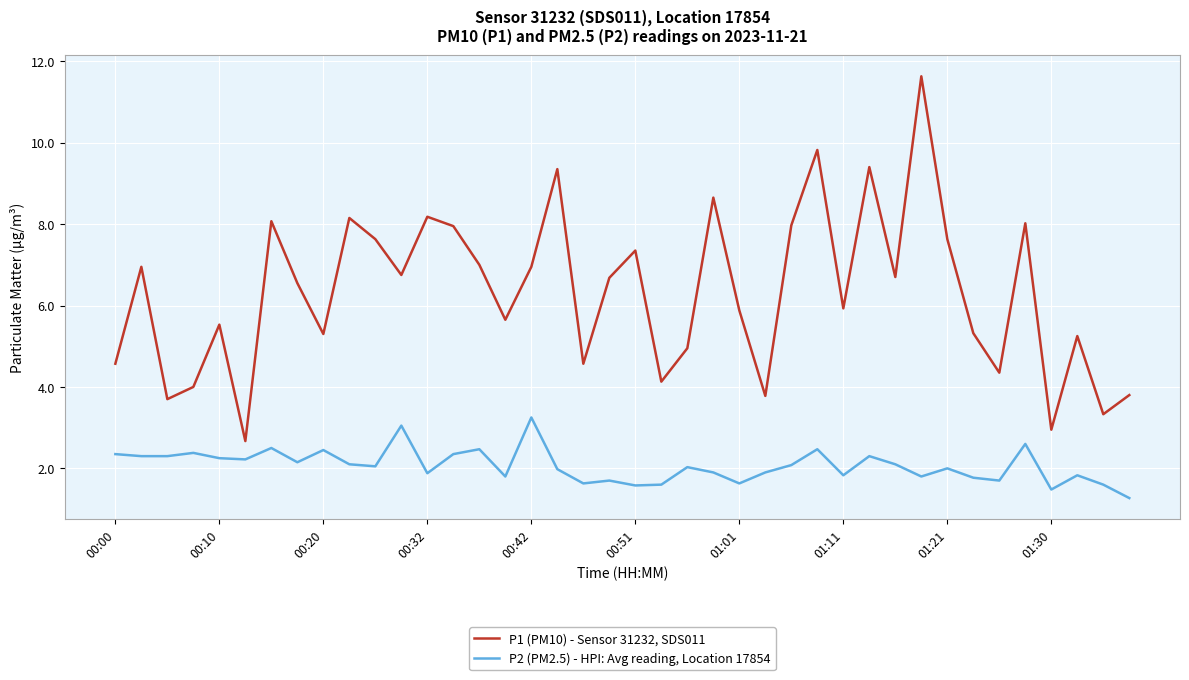

At how many categories does at least one series exceed 10?

1